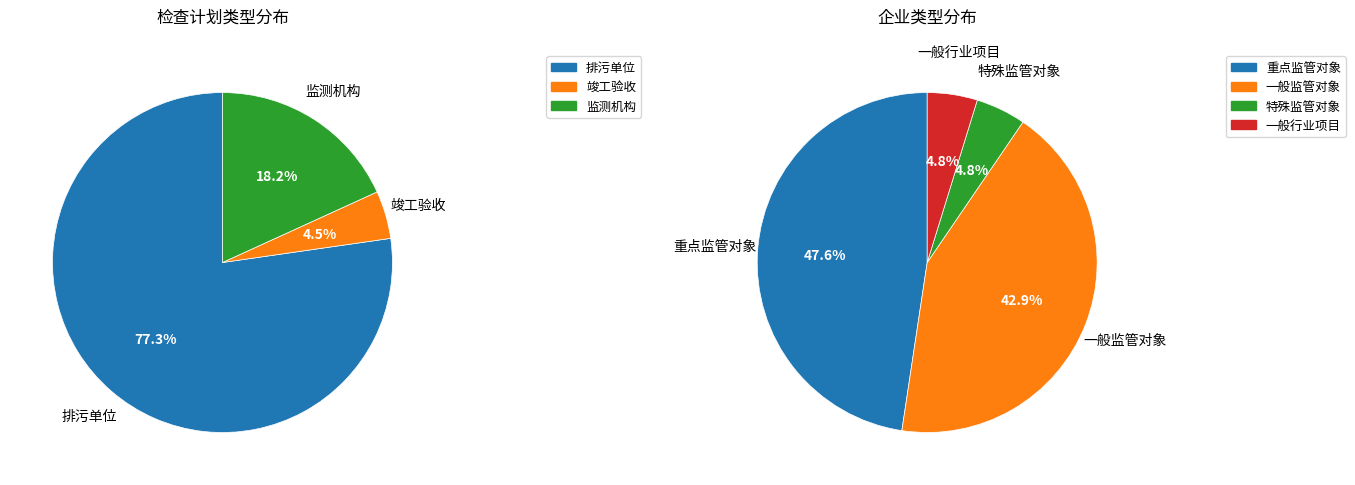

Rank the categories by value from highest to lowest.

排污单位, 监测机构, 竣工验收